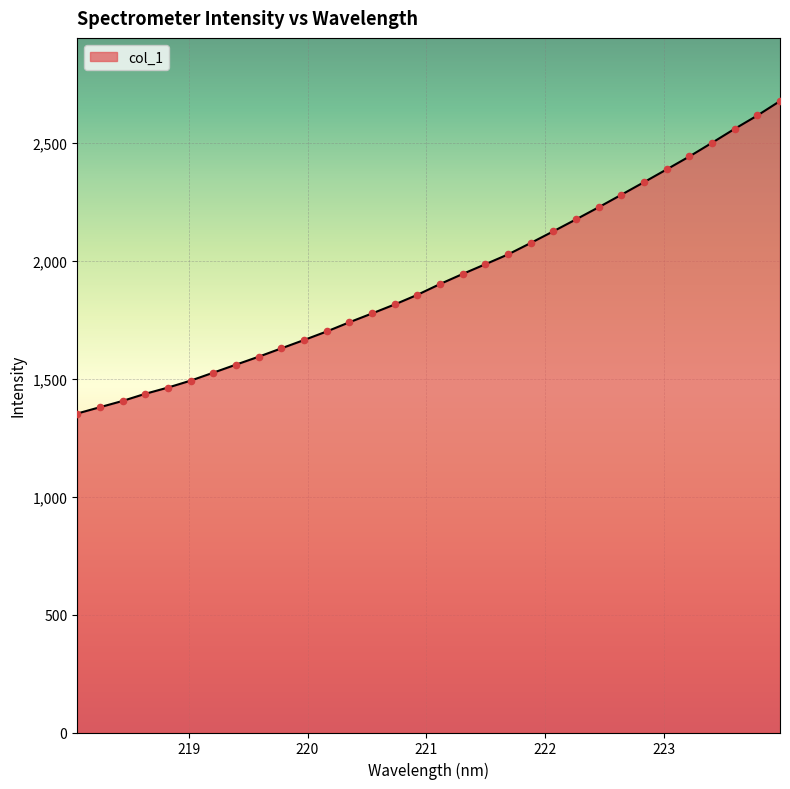

What is the difference between the maximum and minimum values?

1325.7